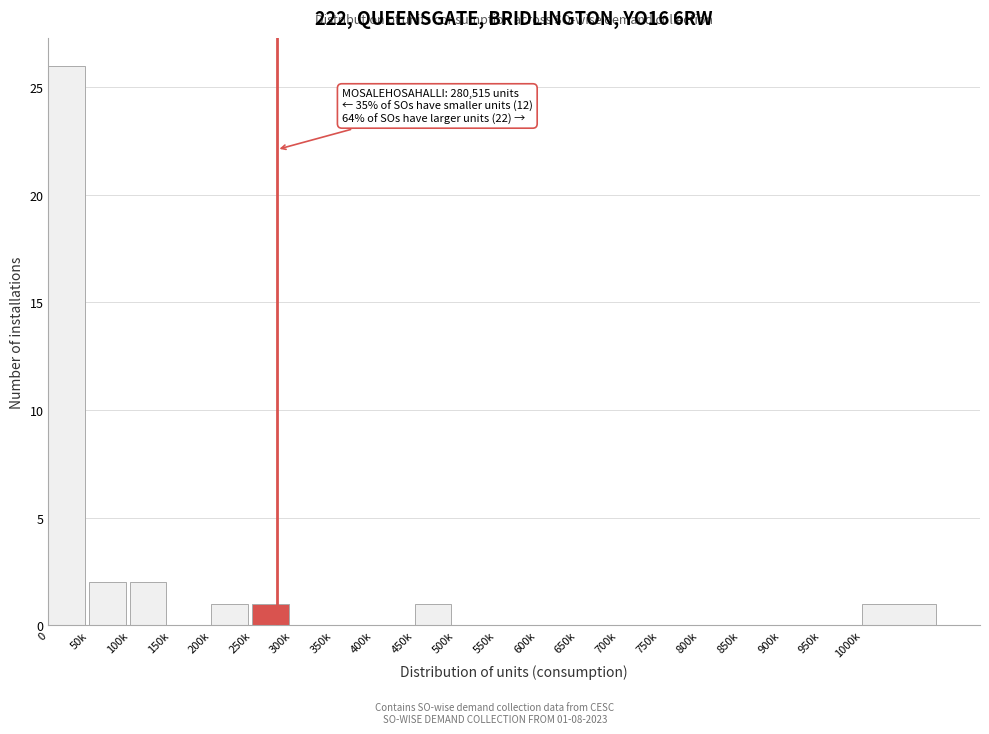

Reading left to right, extract all data points from this chart.

0=26	50k=2	100k=2	150k=0	200k=1	250k=1	300k=0	350k=0	400k=0	450k=1	500k=0	550k=0	600k=0	650k=0	700k=0	750k=0	800k=0	850k=0	900k=0	950k=0	1000k=1